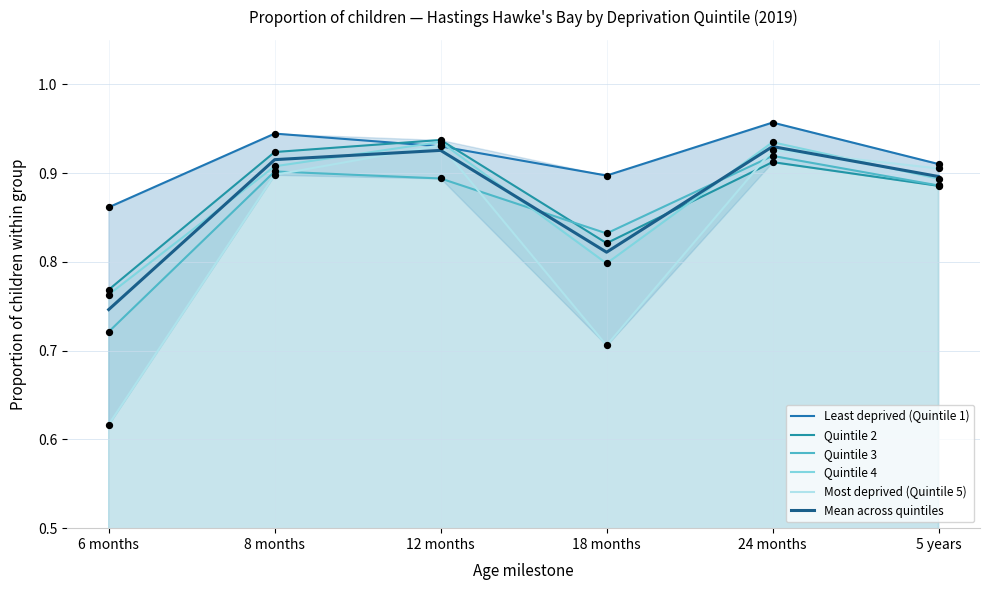

Is the value of Least deprived (Quintile 1) at 8 months greater than the value of Quintile 3 at 12 months?

Yes